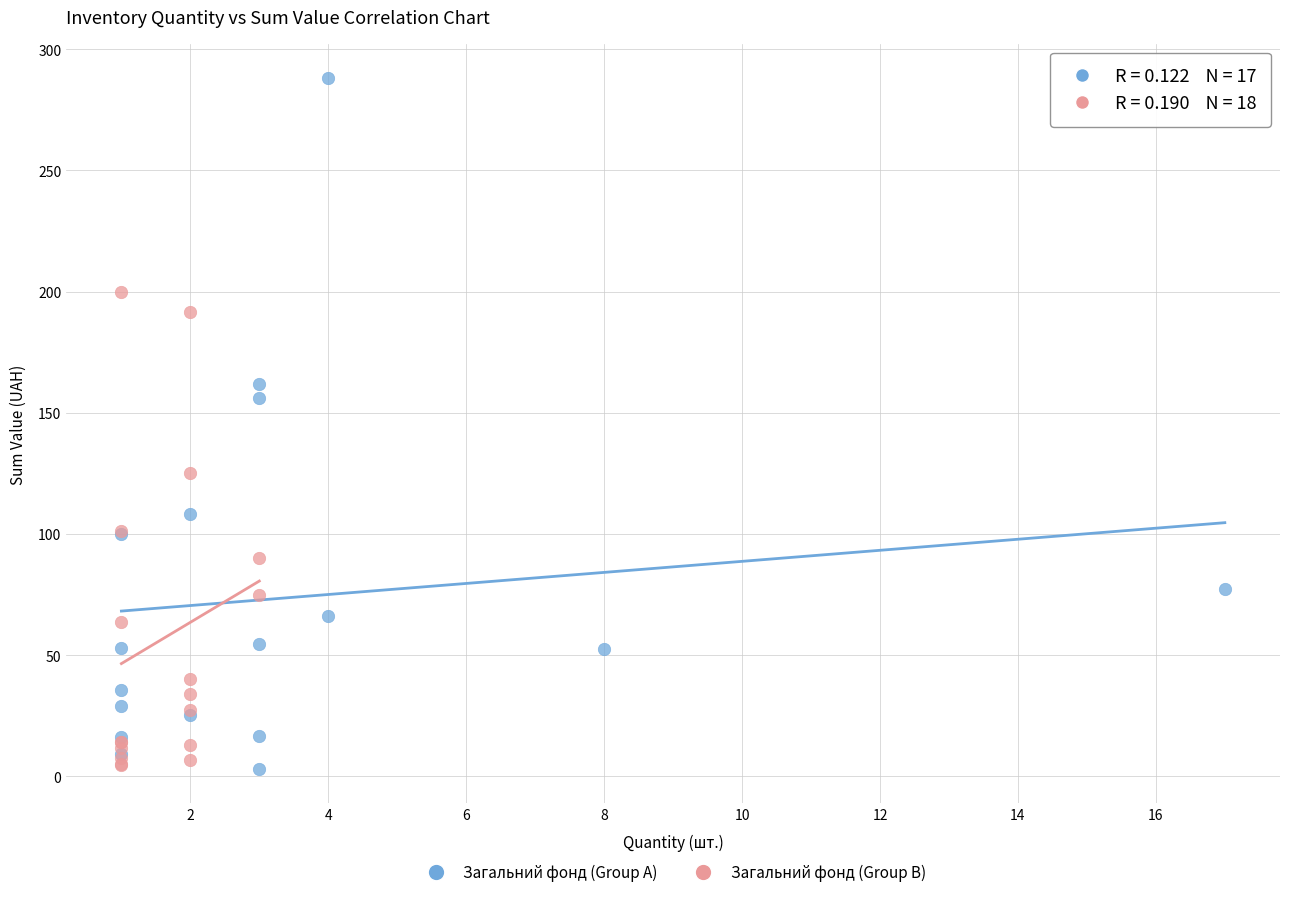

Which series contains the highest Y value?

Загальний фонд (Group A)